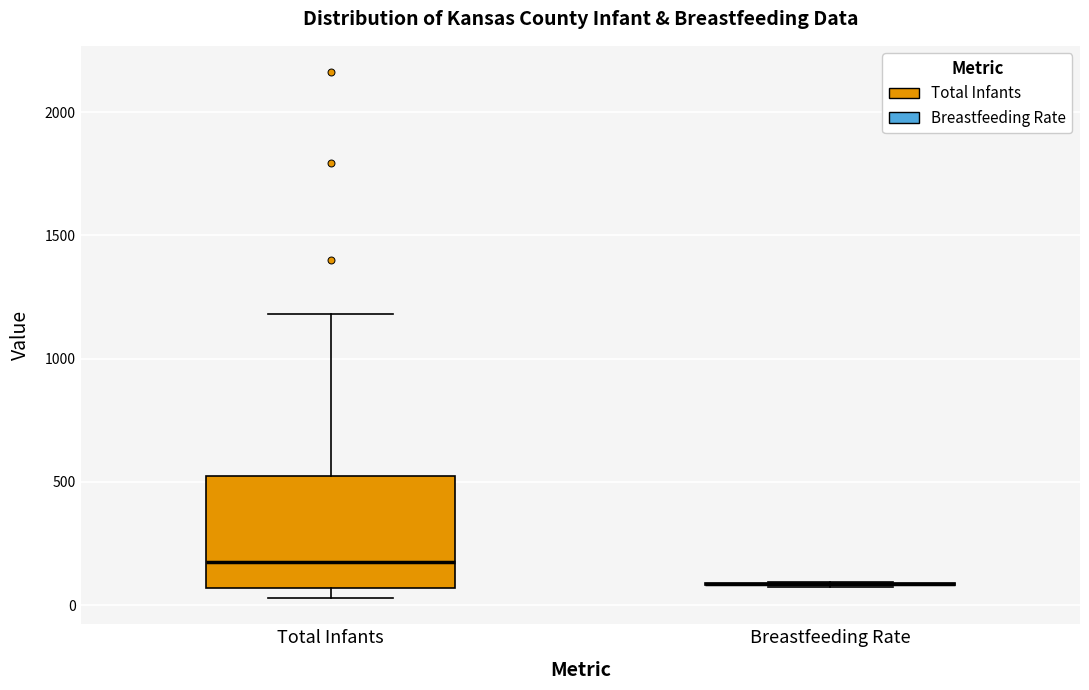

Comparing the boxes themselves (not the whiskers), which one is the tallest?

Total Infants